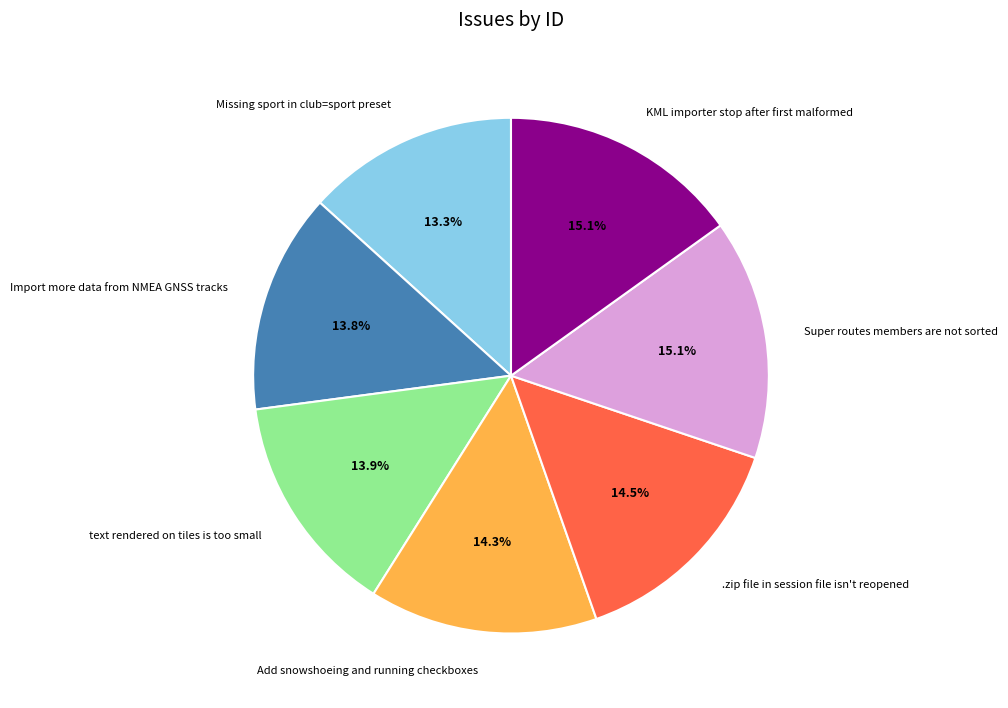

Does Super routes members are not sorted represent more than half of the total?

No